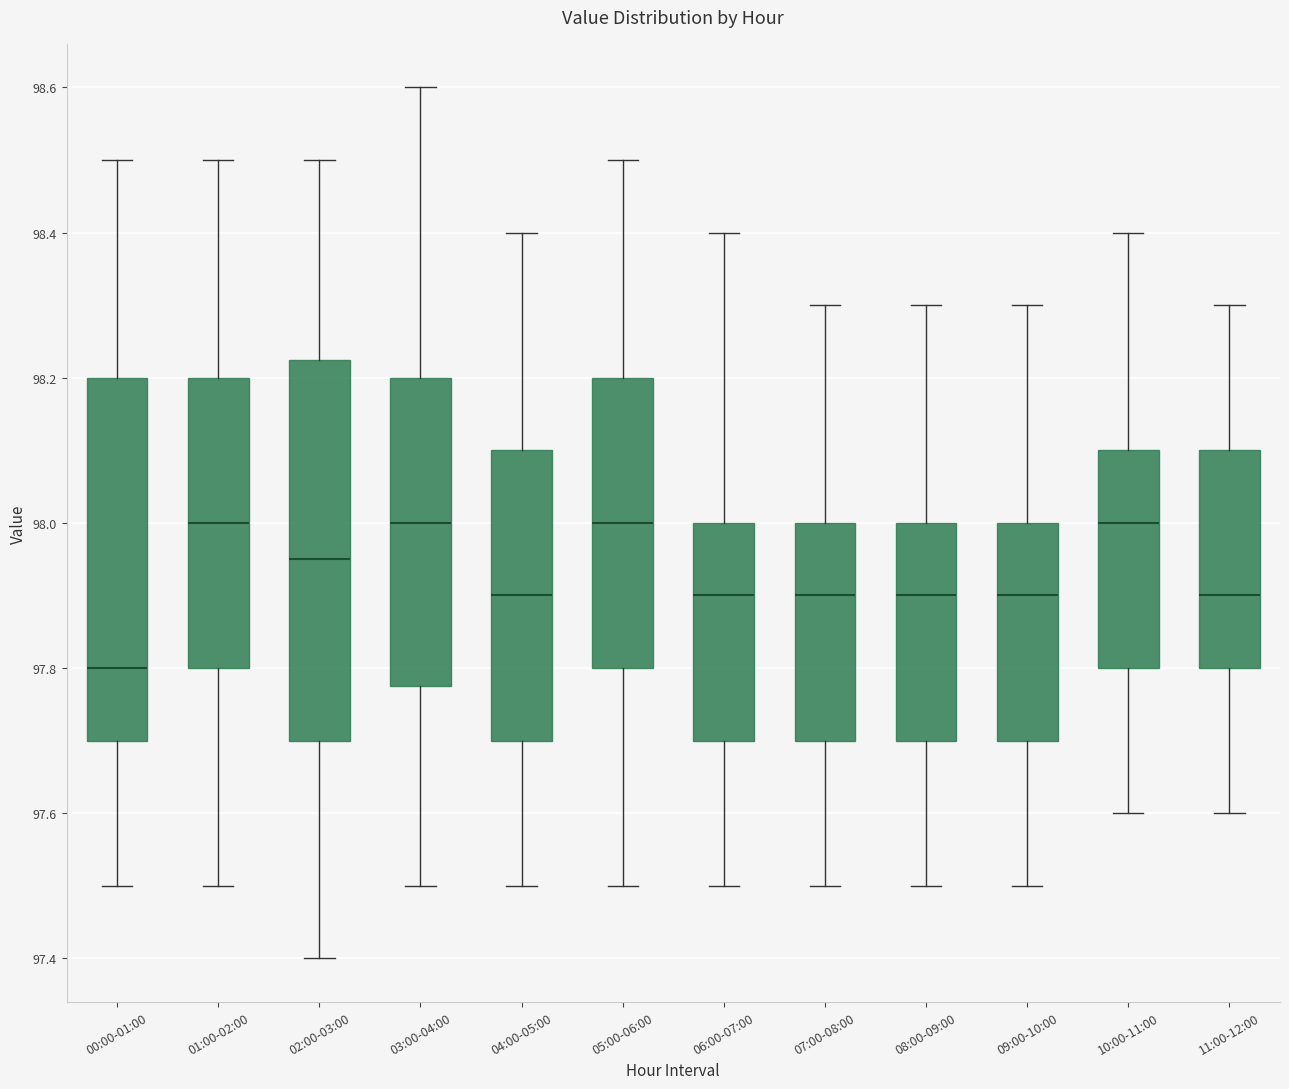

Reading left to right, read every box against the y-axis: the position of its median line, the range the box covers, and the ends of its whiskers. The values are not printed on the chart, so give them approximately, as read against the axis.

00:00-01:00: median 97.80, box 97.70 to 98.20, whiskers 97.50 to 98.50
01:00-02:00: median 98.00, box 97.80 to 98.20, whiskers 97.50 to 98.50
02:00-03:00: median 97.96, box 97.70 to 98.22, whiskers 97.40 to 98.50
03:00-04:00: median 98.00, box 97.78 to 98.20, whiskers 97.50 to 98.60
04:00-05:00: median 97.90, box 97.70 to 98.10, whiskers 97.50 to 98.40
05:00-06:00: median 98.00, box 97.80 to 98.20, whiskers 97.50 to 98.50
06:00-07:00: median 97.90, box 97.70 to 98.00, whiskers 97.50 to 98.40
07:00-08:00: median 97.90, box 97.70 to 98.00, whiskers 97.50 to 98.30
08:00-09:00: median 97.90, box 97.70 to 98.00, whiskers 97.50 to 98.30
09:00-10:00: median 97.90, box 97.70 to 98.00, whiskers 97.50 to 98.30
10:00-11:00: median 98.00, box 97.80 to 98.10, whiskers 97.60 to 98.40
11:00-12:00: median 97.90, box 97.80 to 98.10, whiskers 97.60 to 98.30